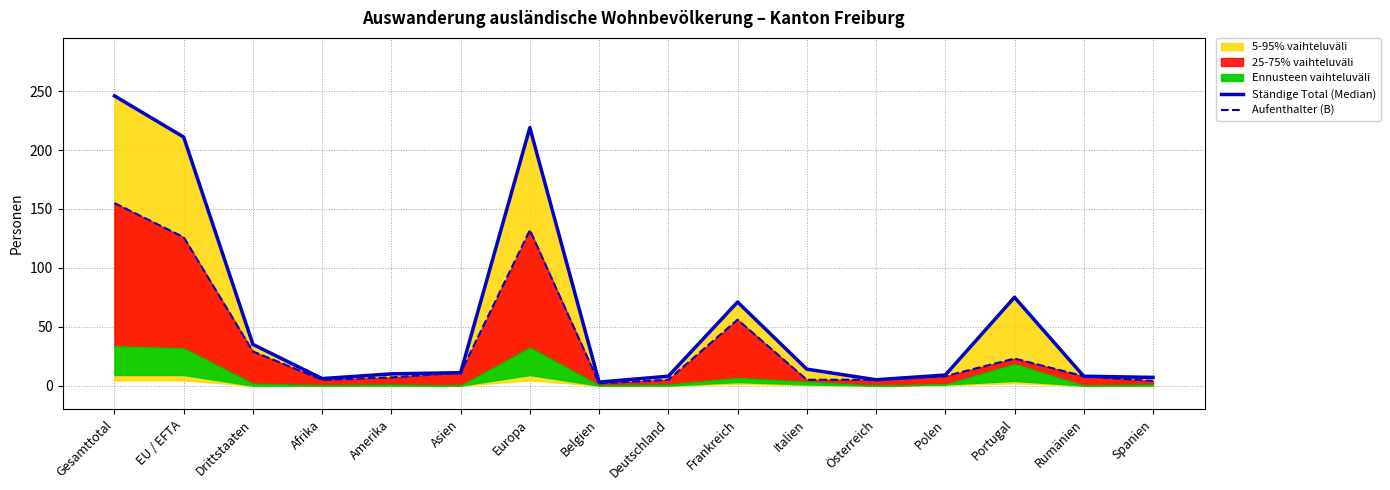

What is the label of the 16th point from the right?

Gesamttotal